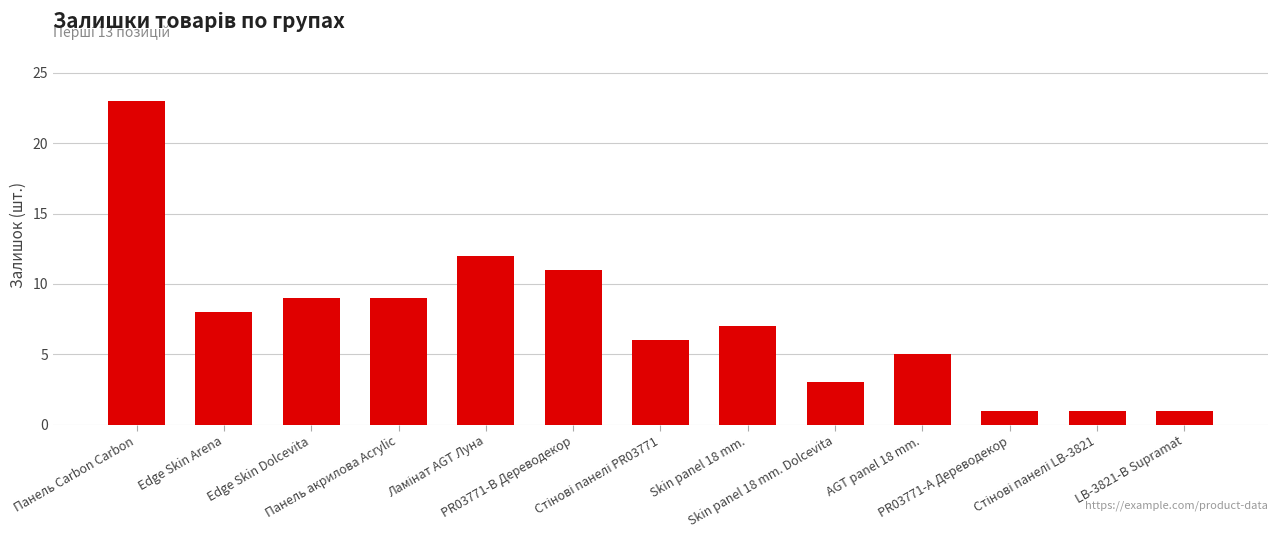

How many bars are there in total?

13